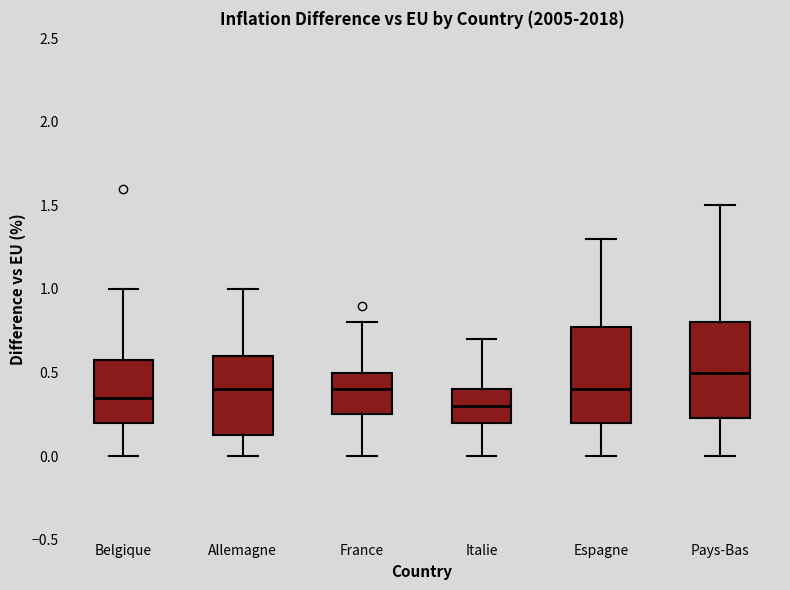

Reading left to right, read every box against the y-axis: the position of its median line, the range the box covers, and the ends of its whiskers. The values are not printed on the chart, so give them approximately, as read against the axis.

Belgique: median 0.35, box 0.20 to 0.60, whiskers 0.00 to 1.00
Allemagne: median 0.40, box 0.15 to 0.60, whiskers 0.00 to 1.00
France: median 0.40, box 0.25 to 0.50, whiskers 0.00 to 0.80
Italie: median 0.30, box 0.20 to 0.40, whiskers 0.00 to 0.70
Espagne: median 0.40, box 0.20 to 0.80, whiskers 0.00 to 1.30
Pays-Bas: median 0.50, box 0.25 to 0.80, whiskers 0.00 to 1.50